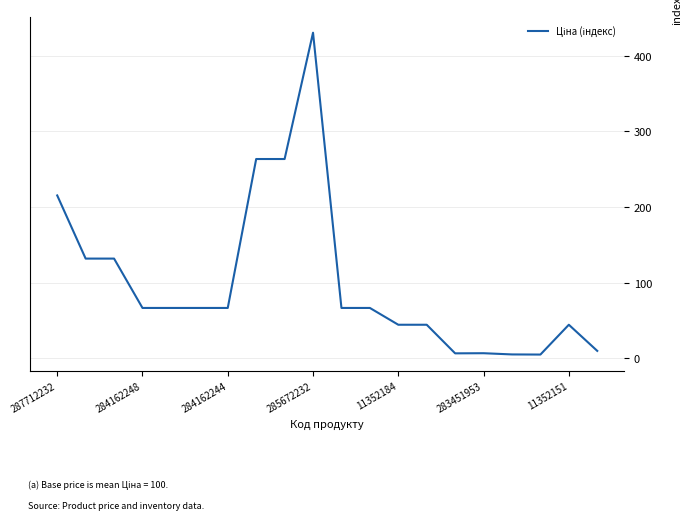

What is the greatest value displayed?

430.6